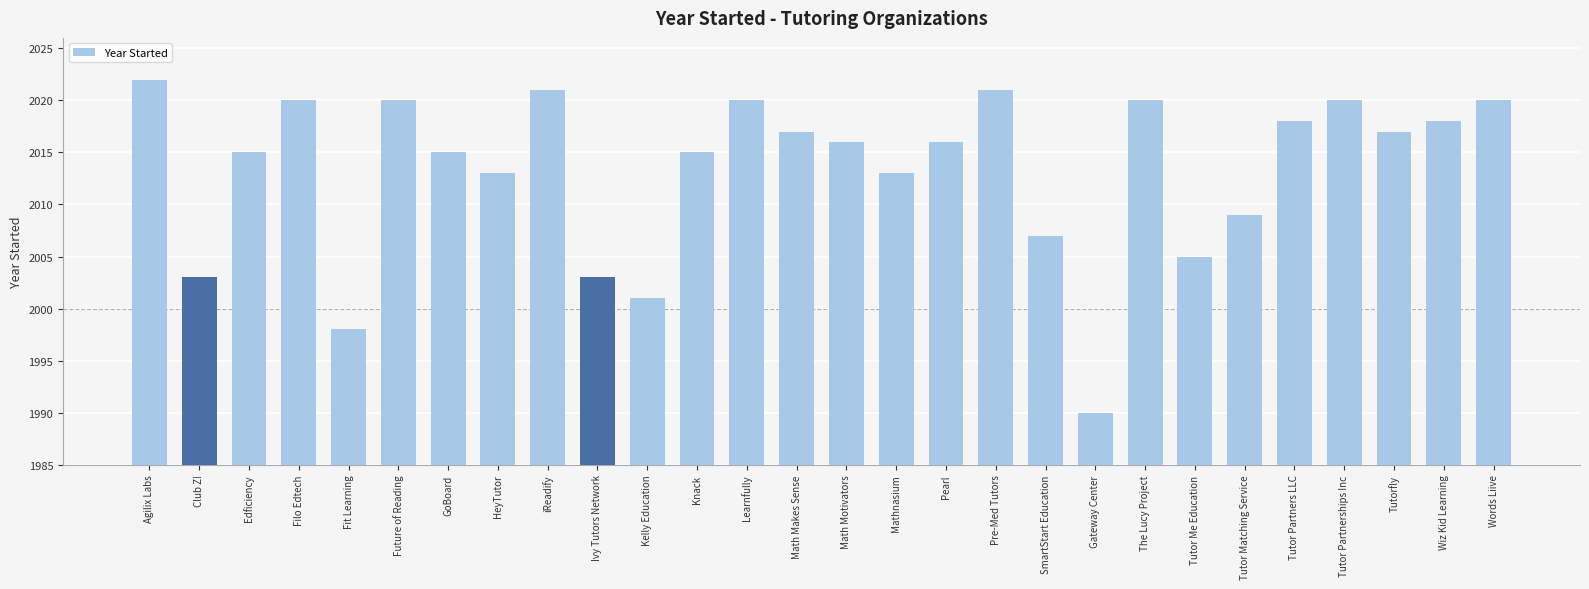

Is it true that the value at Pre-Med Tutors is 2842?

False